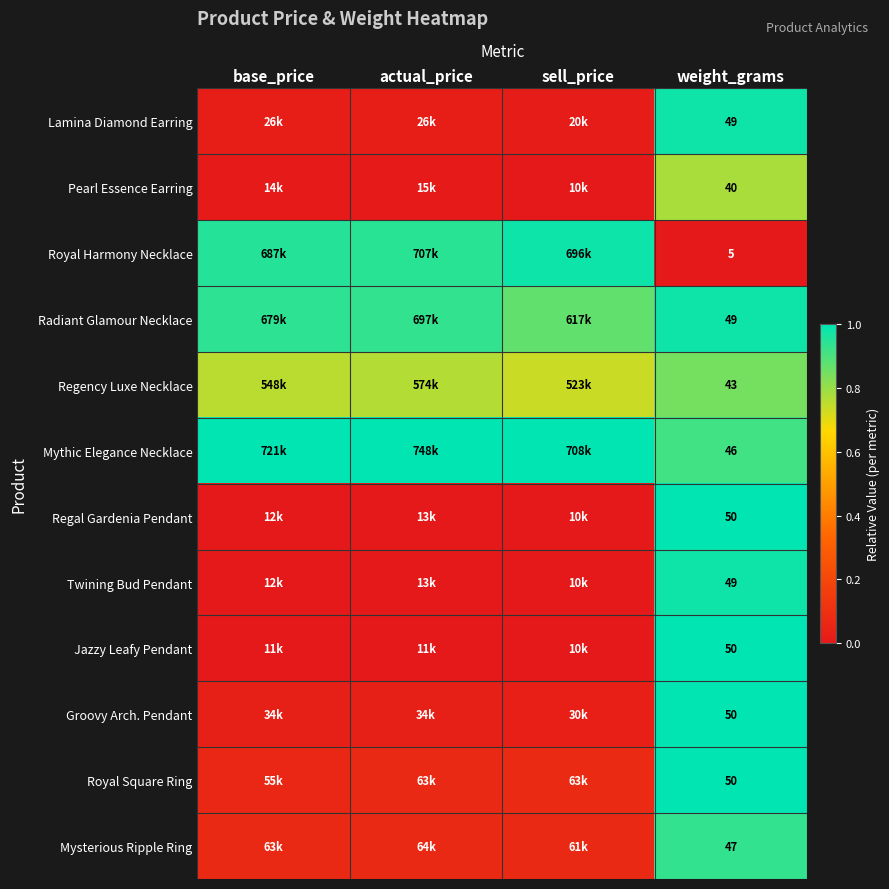

Is the value of Mythic Elegance Necklace at weight_grams greater than the value of Pearl Essence Earring at weight_grams?

Yes